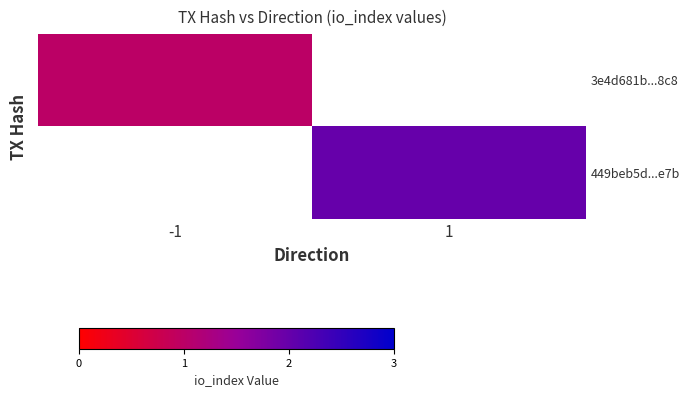

At which label is 3e4d681b...8c8 closest to 1?

-1